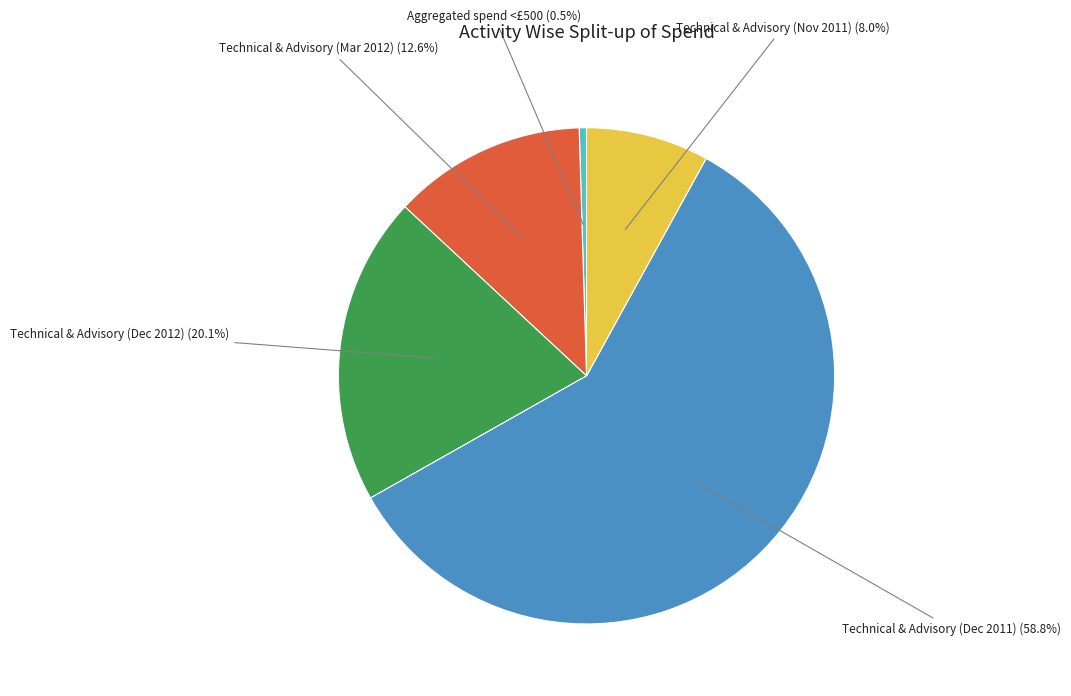

Is there any slice that represents more than half of the pie?

Yes